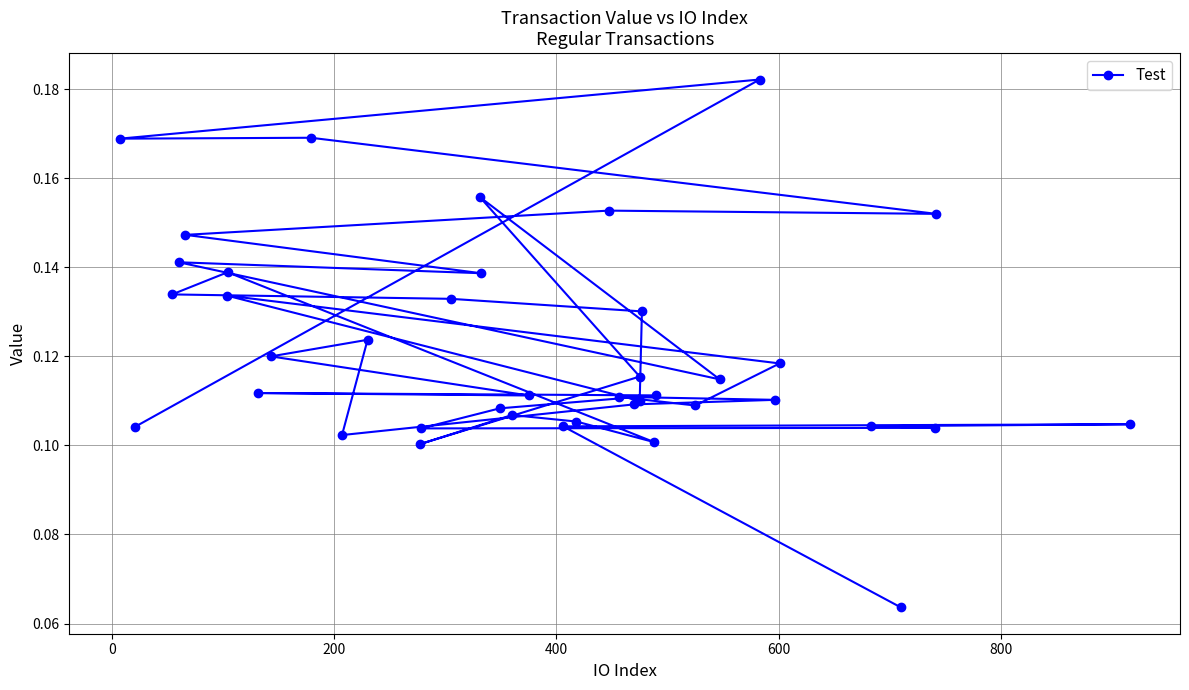

What is the minimum value shown in the chart?

0.1